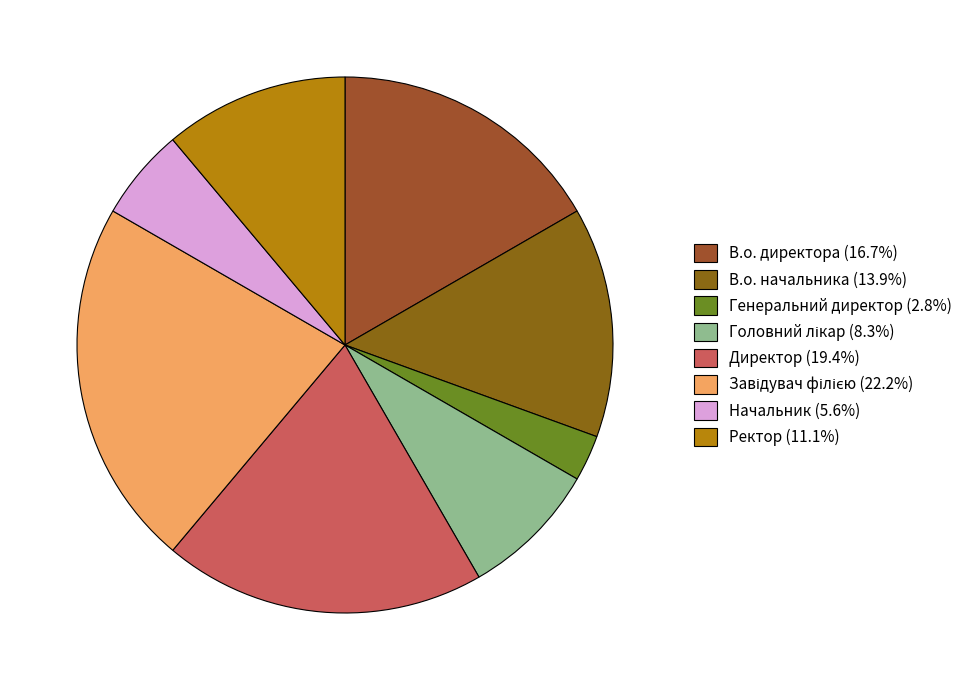

Is it true that Директор is 19% of the pie?

True